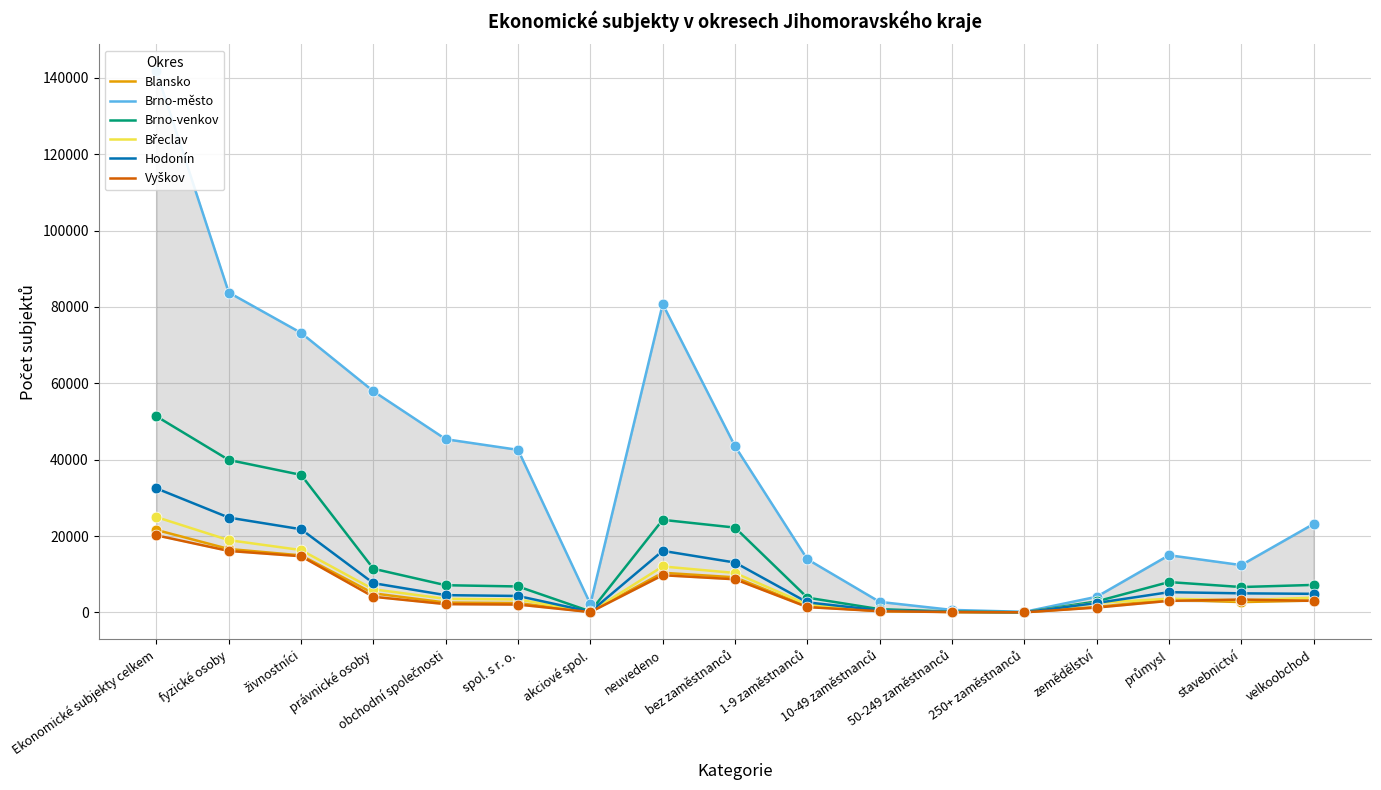

What is the total value across all series at 250+ zaměstnanců?

219